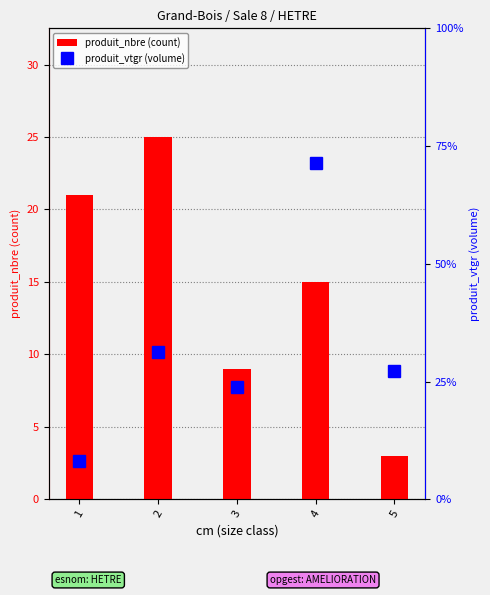

Rank the series at 4 from highest to lowest value.

produit_nbre (count), produit_vtgr (volume)